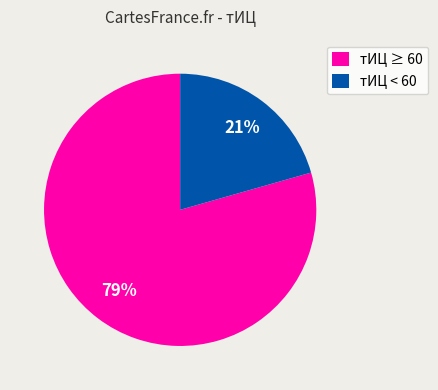

Is there any slice that represents more than half of the pie?

Yes